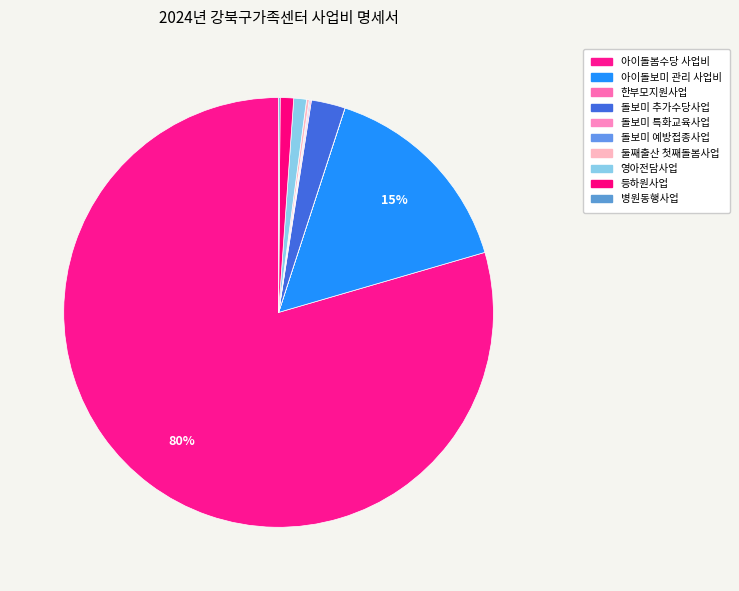

To the nearest percent, what is the average slice percentage?

10%